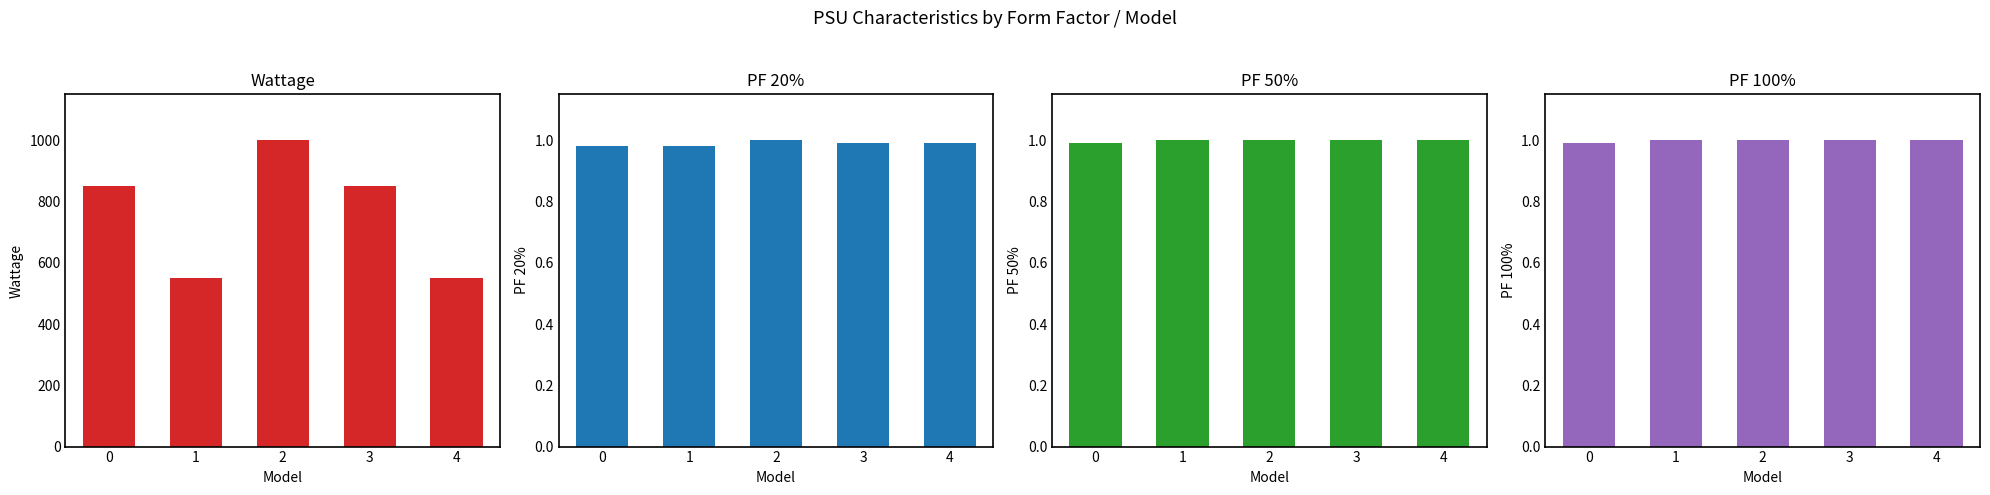

Reading right to left, what are all the values shown in this chart?

Wattage: 4=550.0	3=850.0	2=1000.0	1=550.0	0=850.0
PF 20%: 4=1.0	3=1.0	2=1.0	1=1.0	0=1.0
PF 50%: 4=1.0	3=1.0	2=1.0	1=1.0	0=1.0
PF 100%: 4=1.0	3=1.0	2=1.0	1=1.0	0=1.0